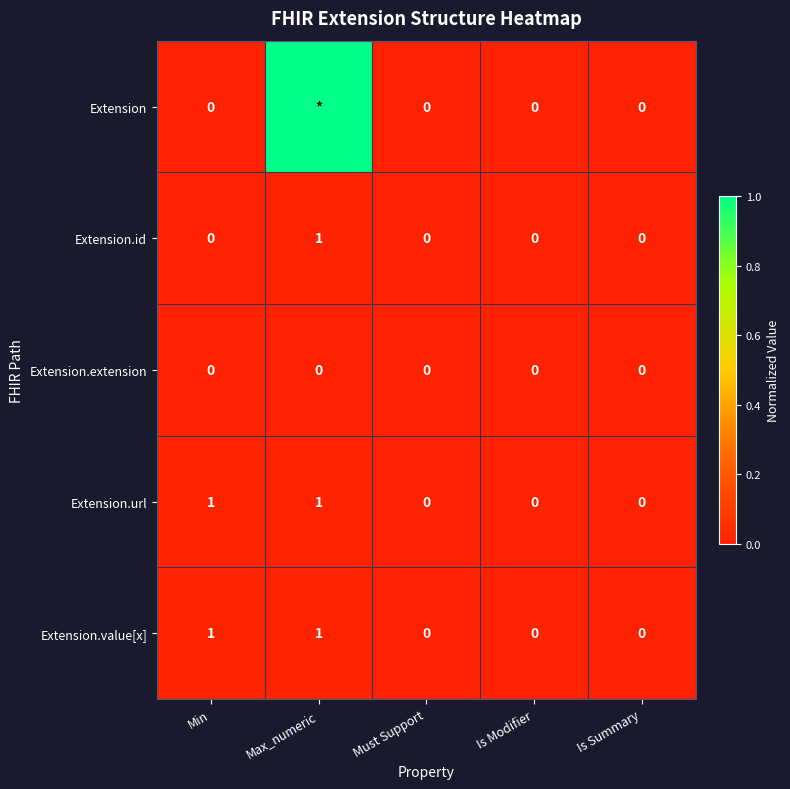

Is it true that Extension.value[x] equals 1 at Min?

True